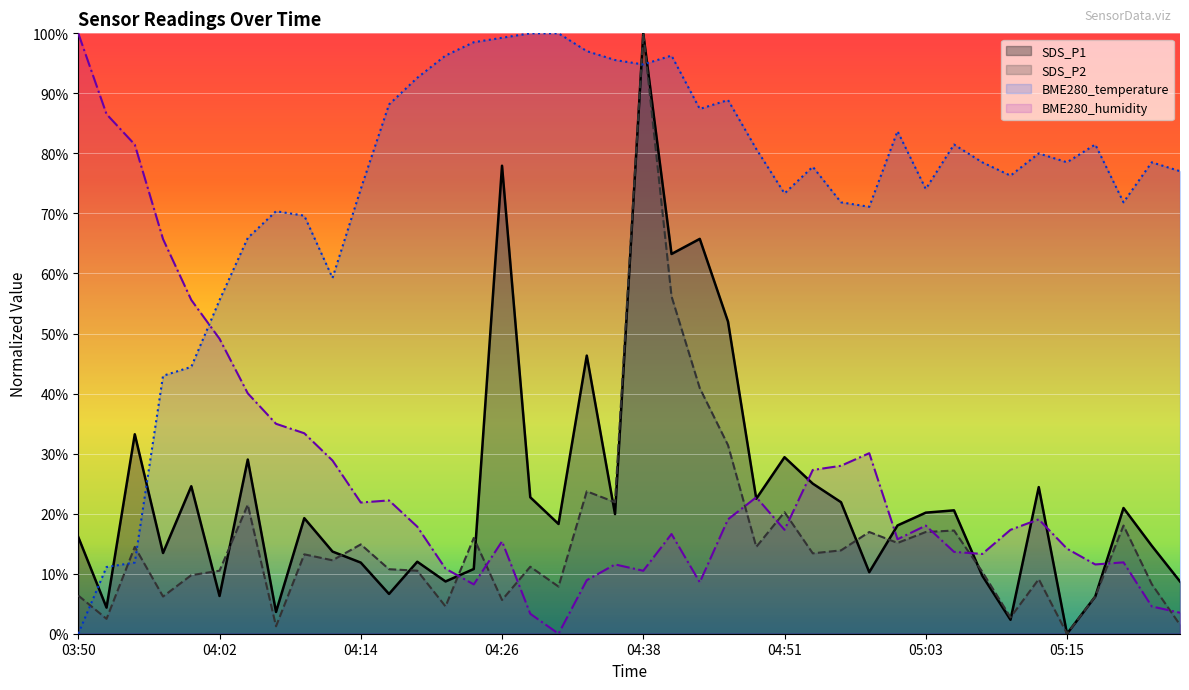

Rank the series at 04:21 from highest to lowest value.

BME280_temperature, BME280_humidity, SDS_P1, SDS_P2